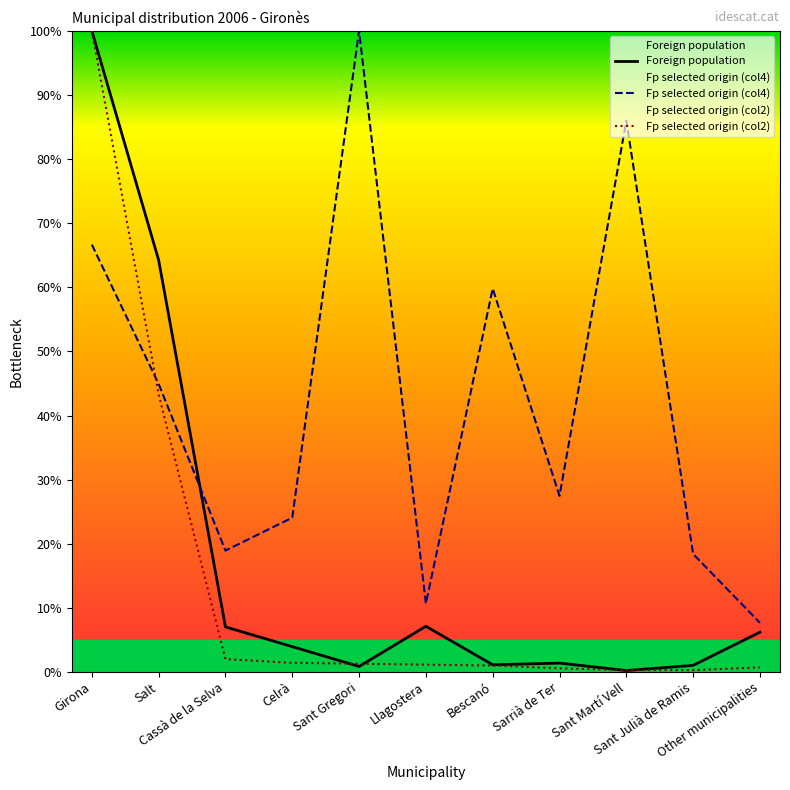

What position from the right is Girona?

11